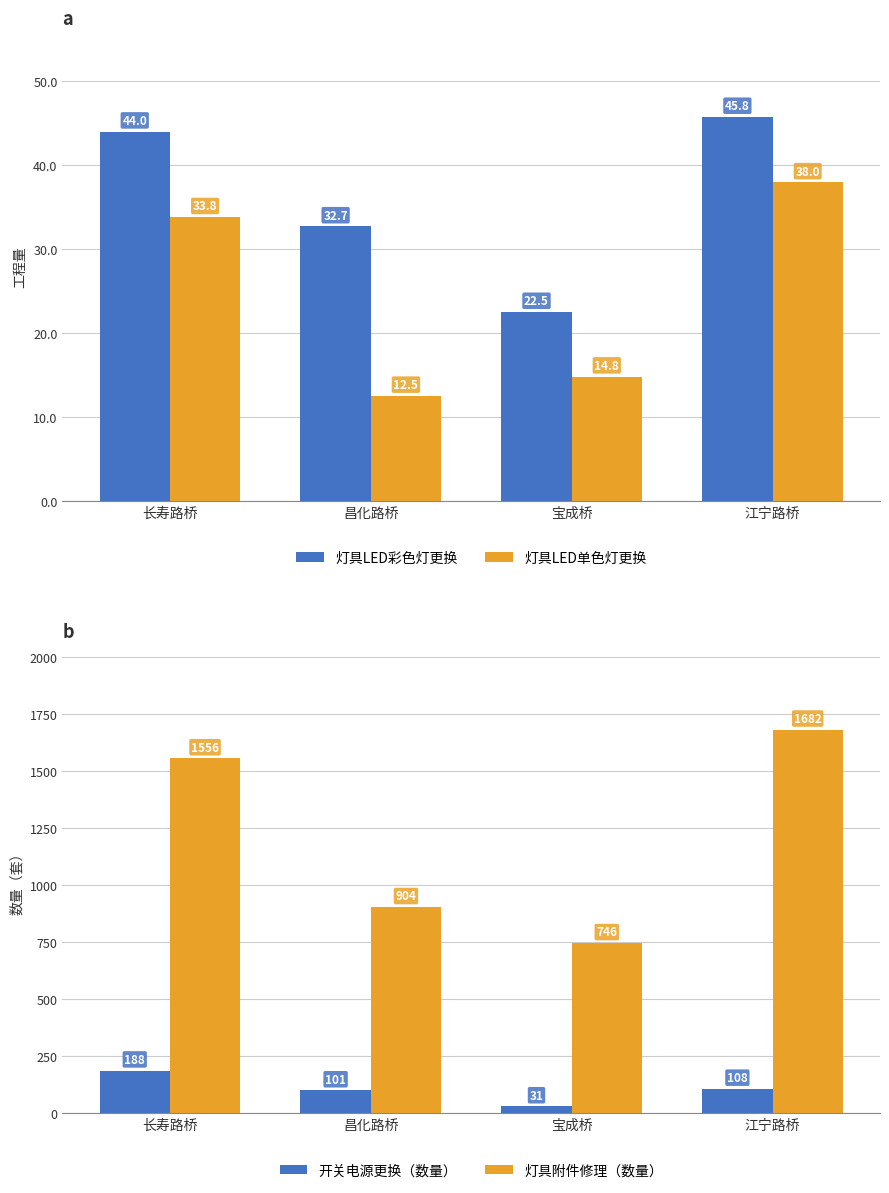

What is the maximum value for 灯具LED彩色灯更换?

45.8